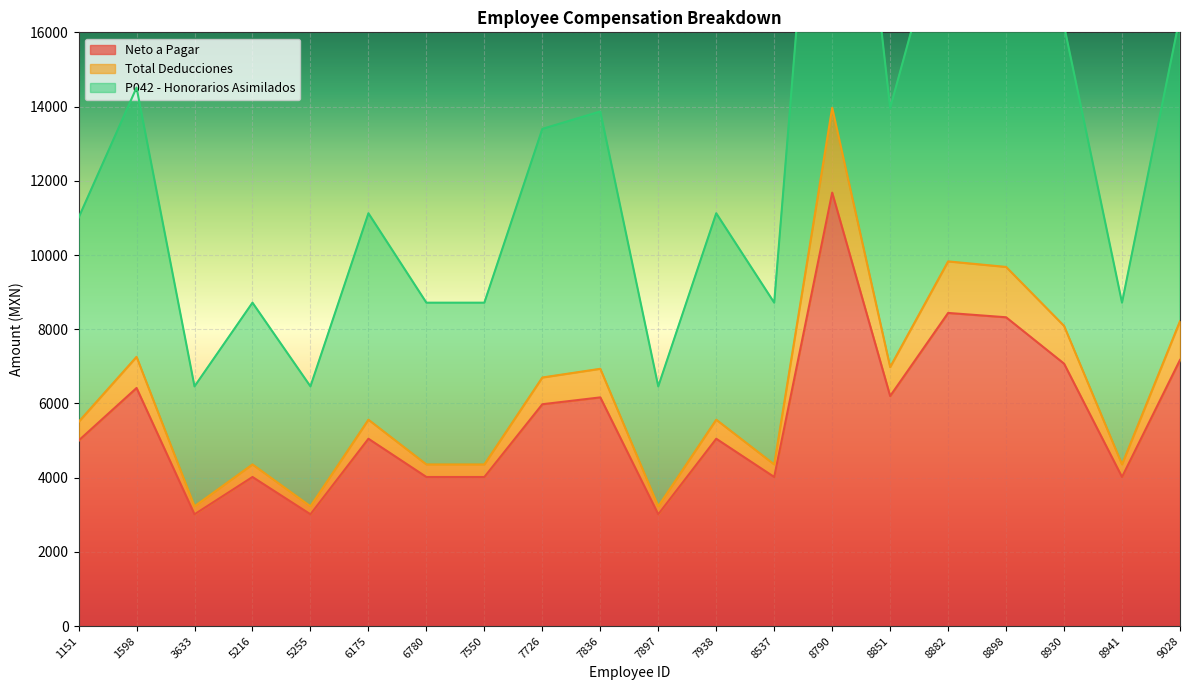

What is the difference between the highest and lowest values at 1151?

6004.6